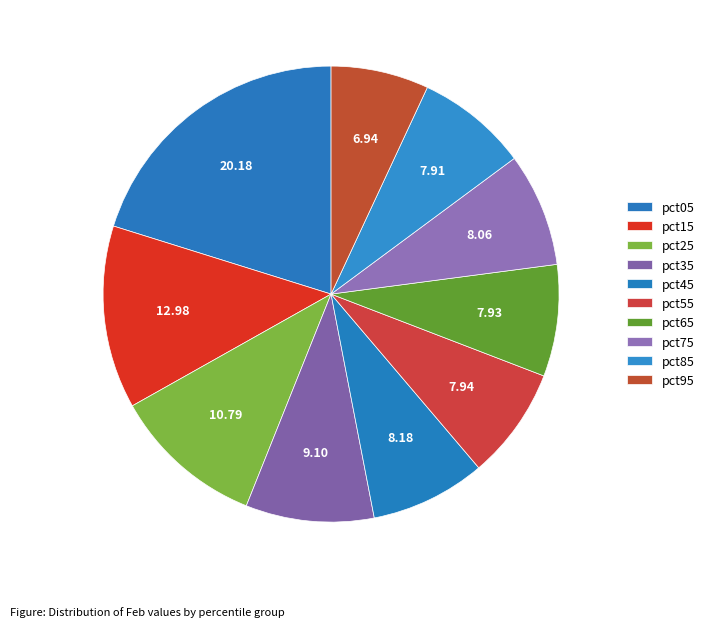

Count the number of slices in the pie.

10